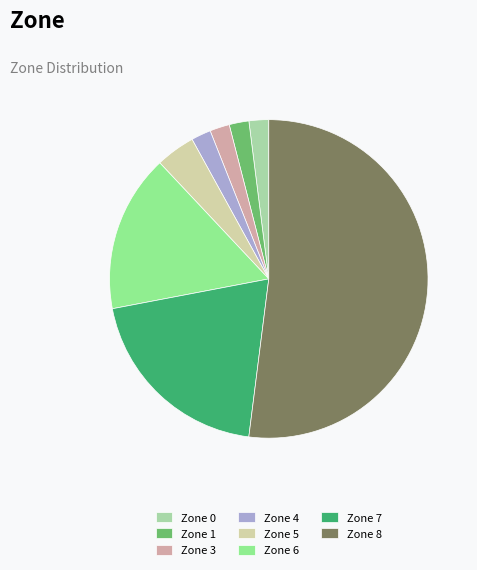

What is the largest slice in the pie chart?

Zone 8